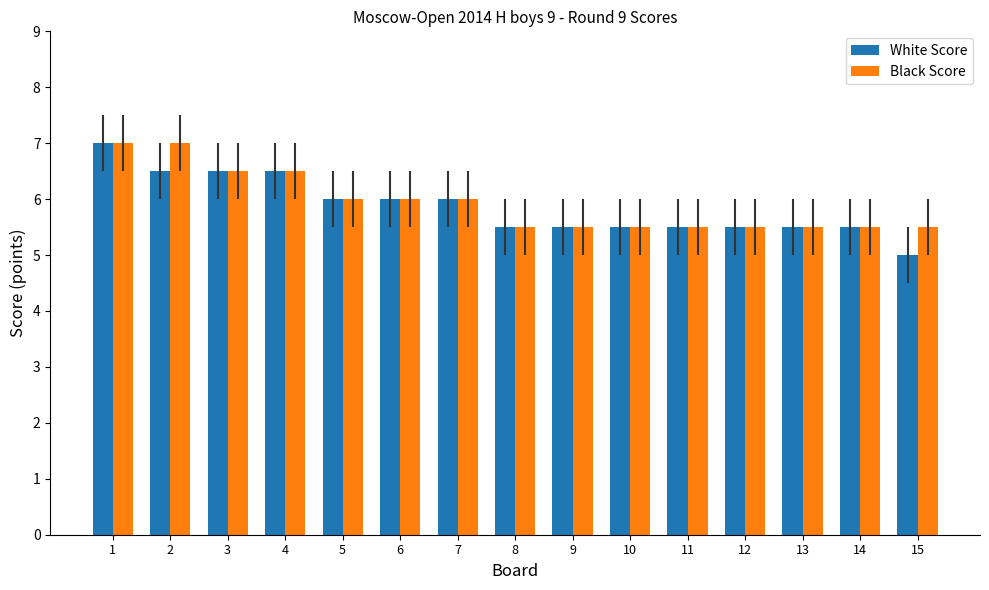

What is the difference between the maximum and minimum values in the Black Score series?

1.5